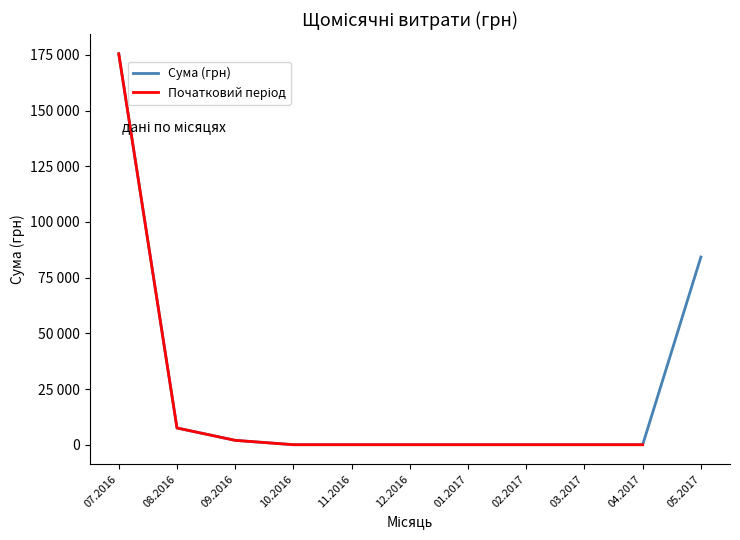

What is the sum of all values?

279695.0